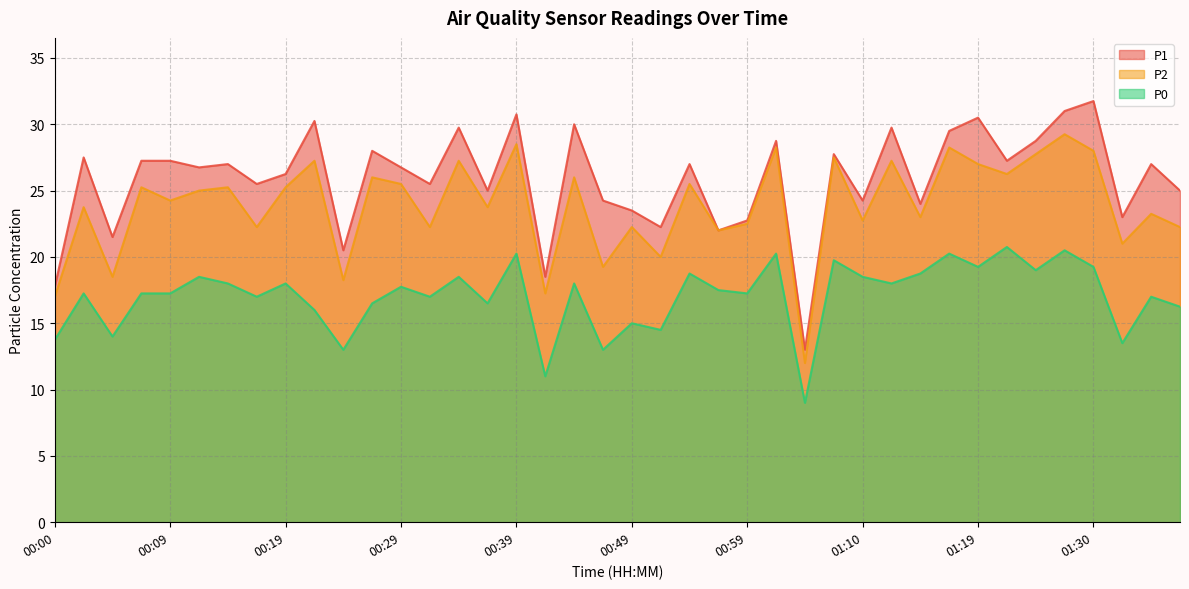

What is the maximum value for P1?

31.8